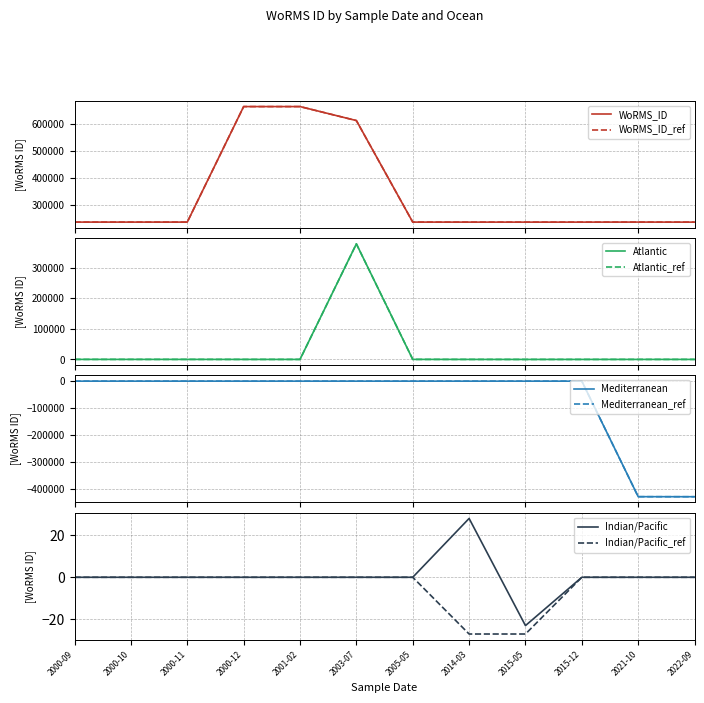

The Indian/Pacific series shows -28 at 2005-05. True or false?

False